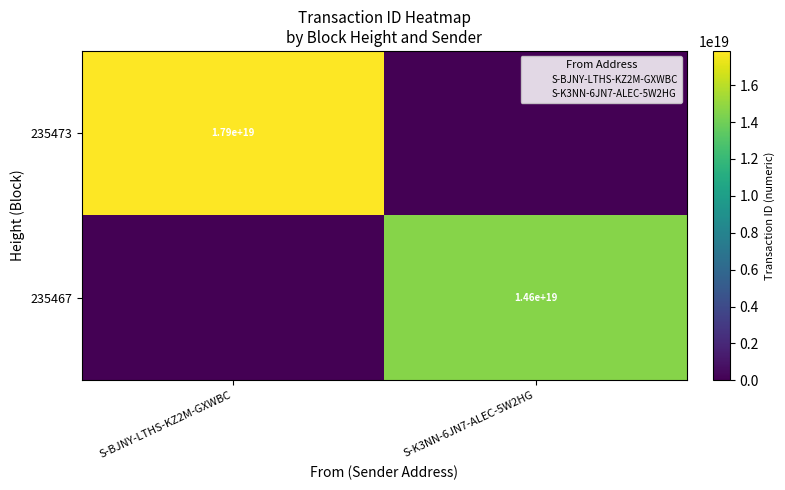

What is the maximum value shown in the chart?

17858958428451684352